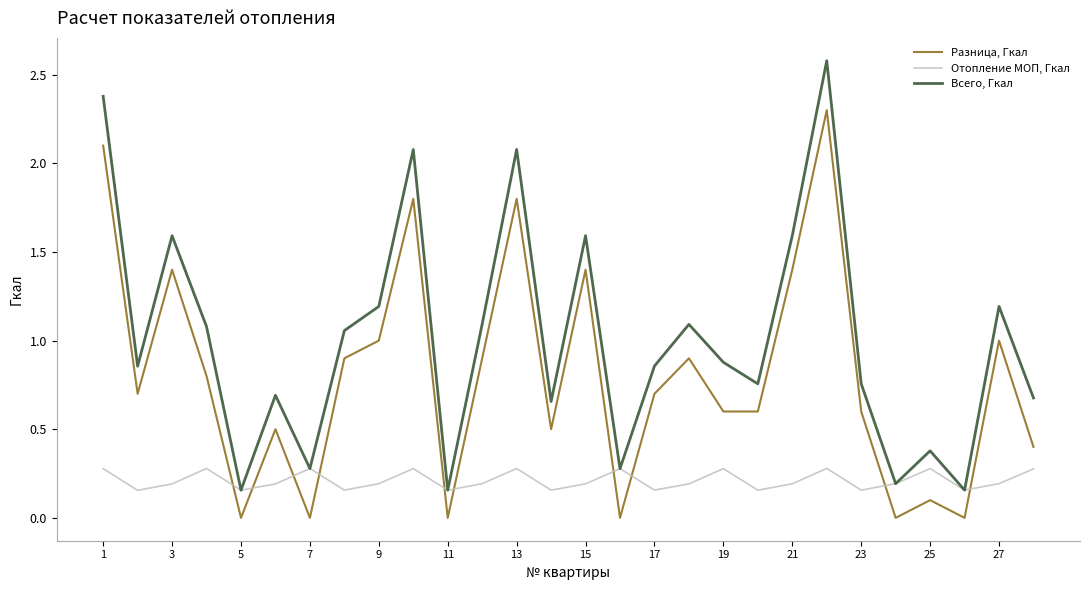

What is the highest value of the Отопление МОП, Гкал series?

0.3